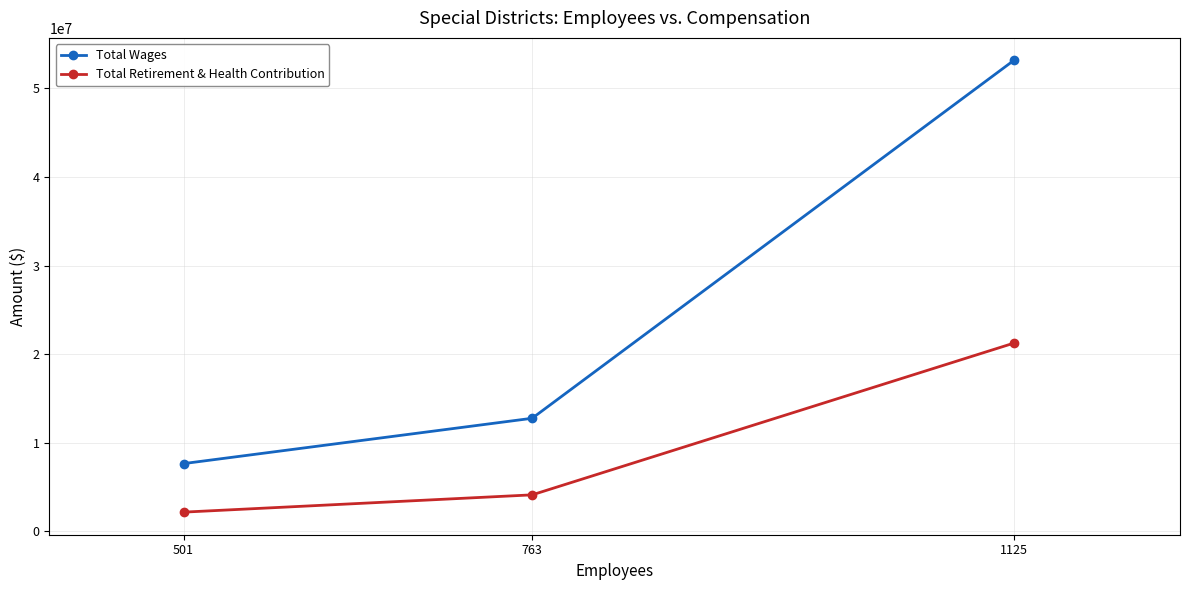

How many lines are shown in the chart?

2